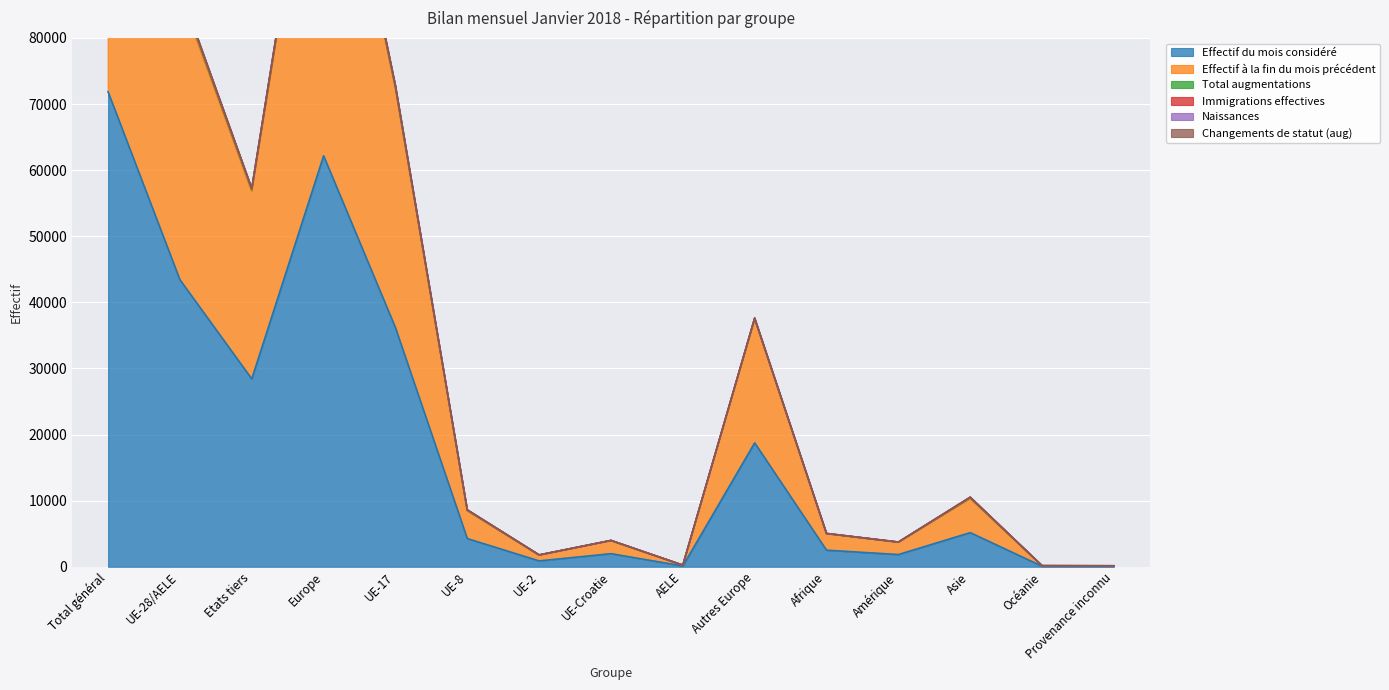

True or false: Effectif du mois considéré has a value of 1981 at UE-Croatie.

True